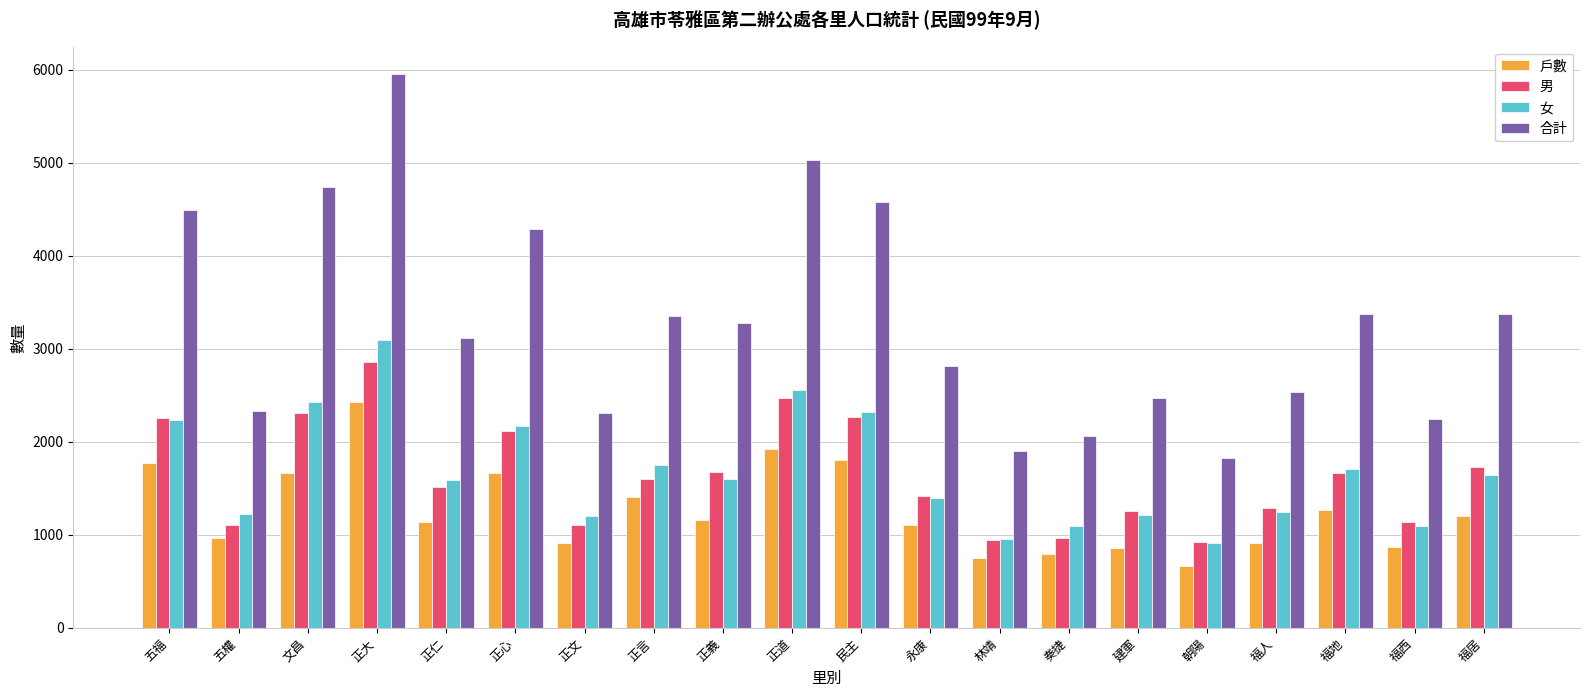

Is it true that 合計 equals 4290 at 正心?

True